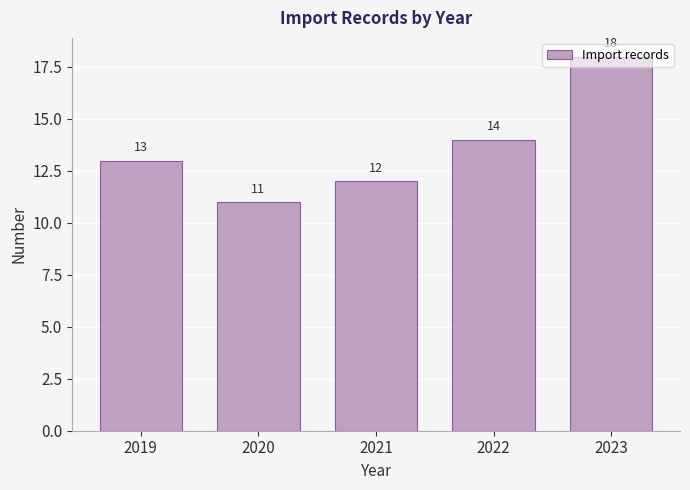

What is the change in value from 2020 to 2021?

+1